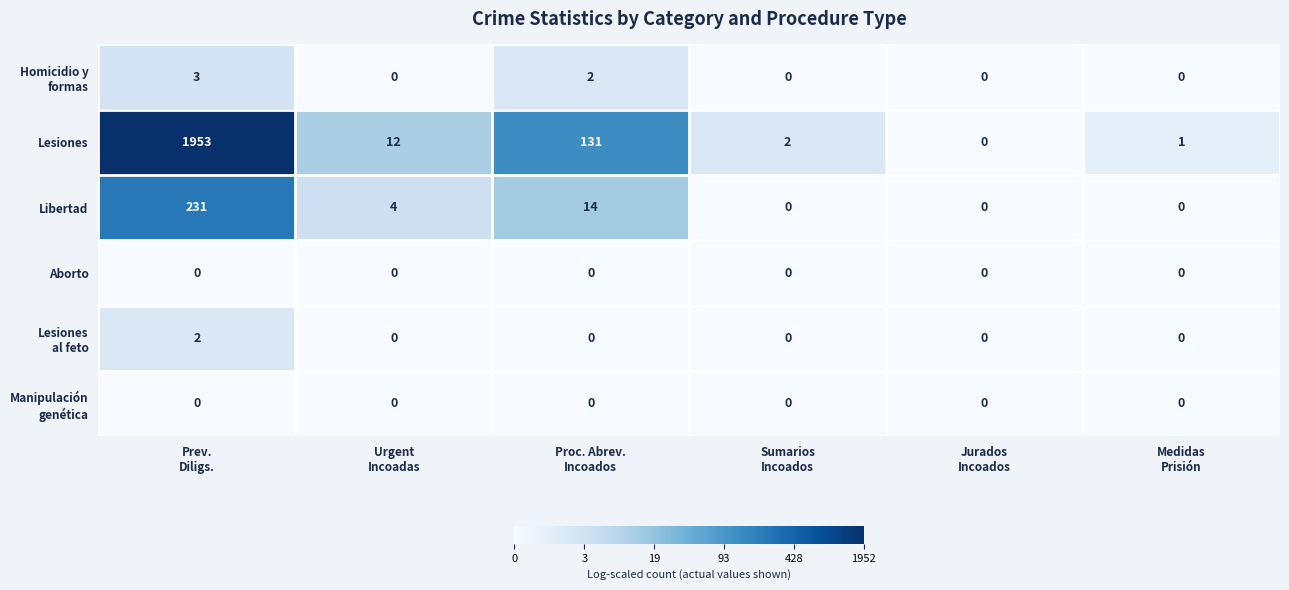

Which series has the largest total across all categories?

Lesiones